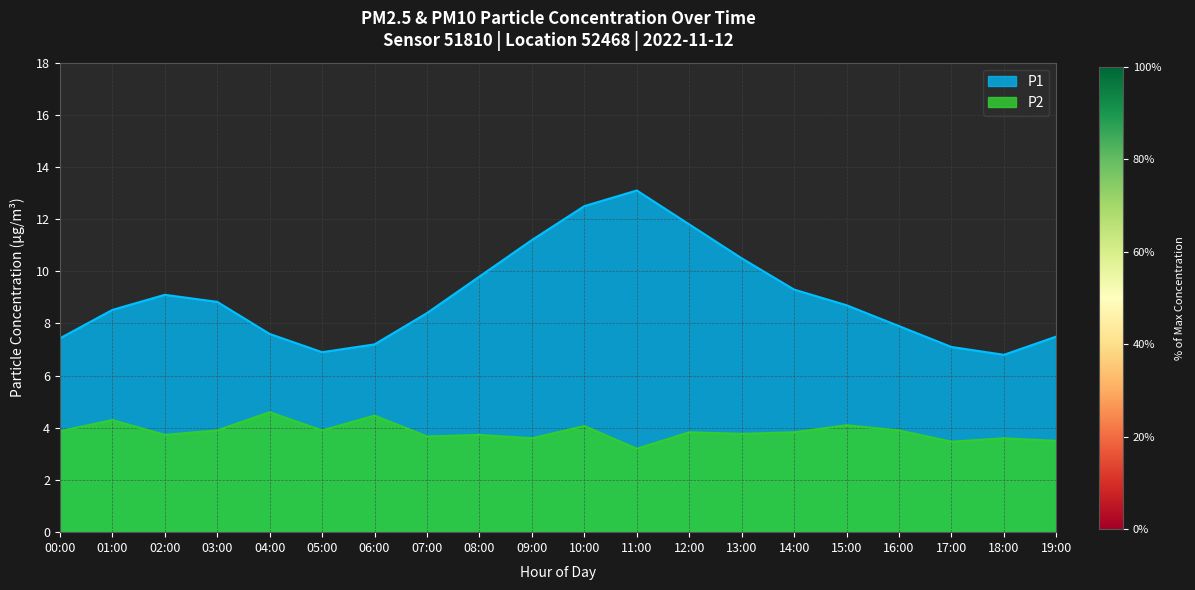

What is the total value across all series at 15:00?

12.8